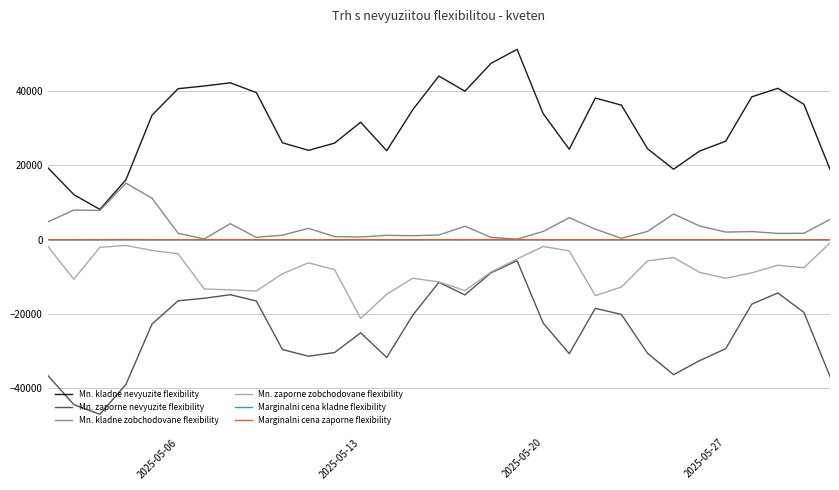

Which series has the widest spread of values?

Mn. kladne nevyuzite flexibility